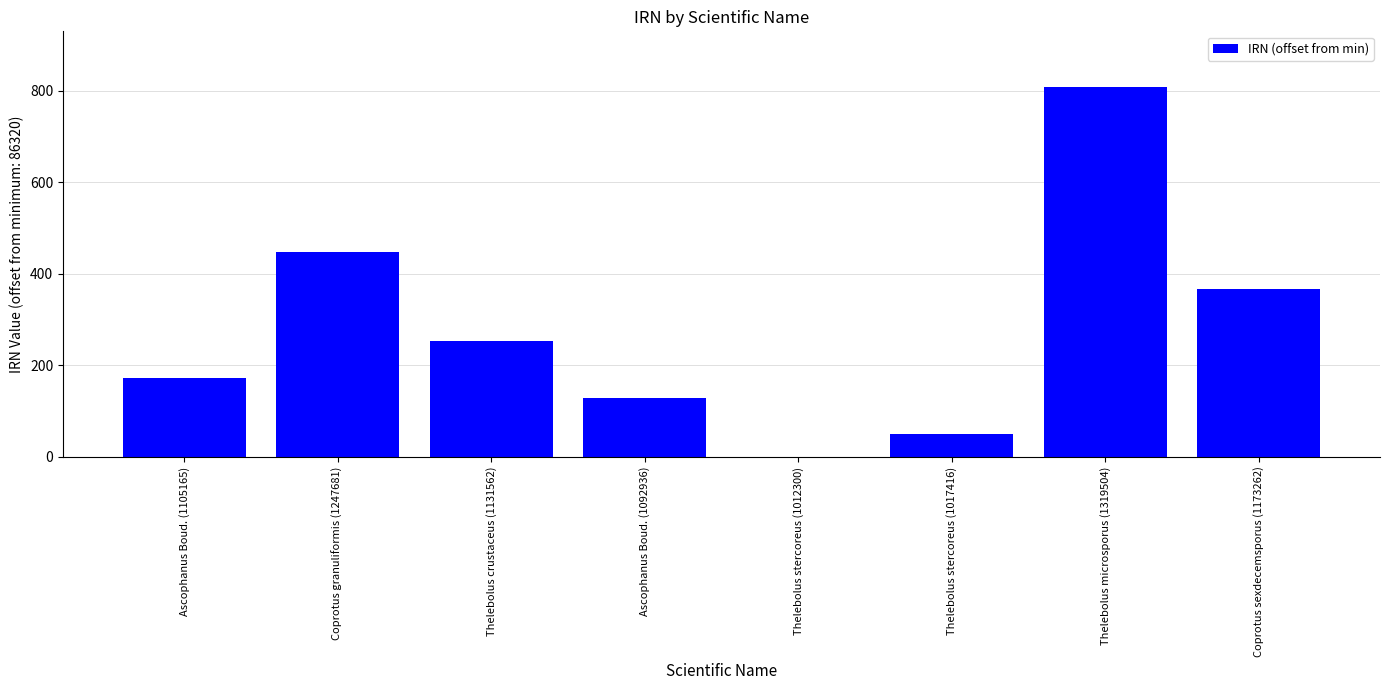

Between Ascophanus Boud. (1105165) and Thelebolus crustaceus (1131562), which is larger?

Thelebolus crustaceus (1131562)